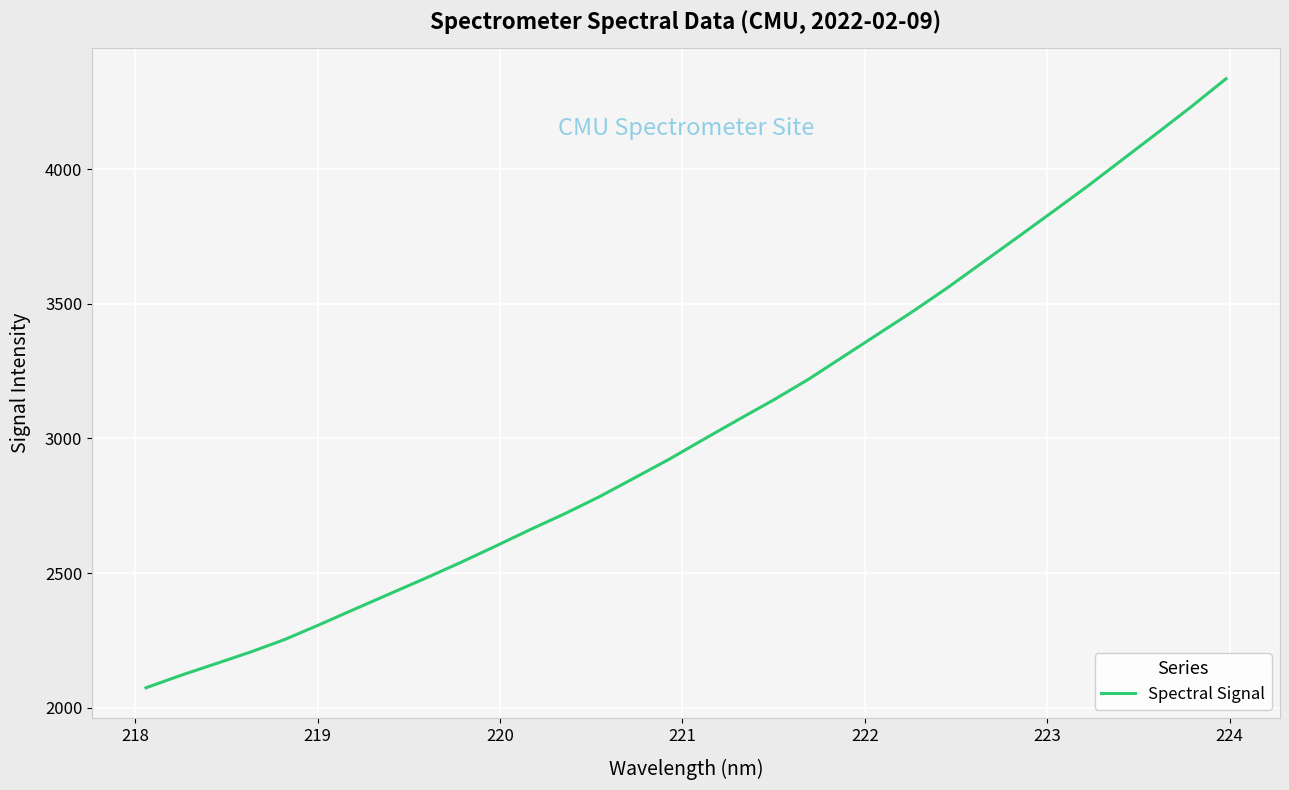

How many lines are shown in the chart?

1